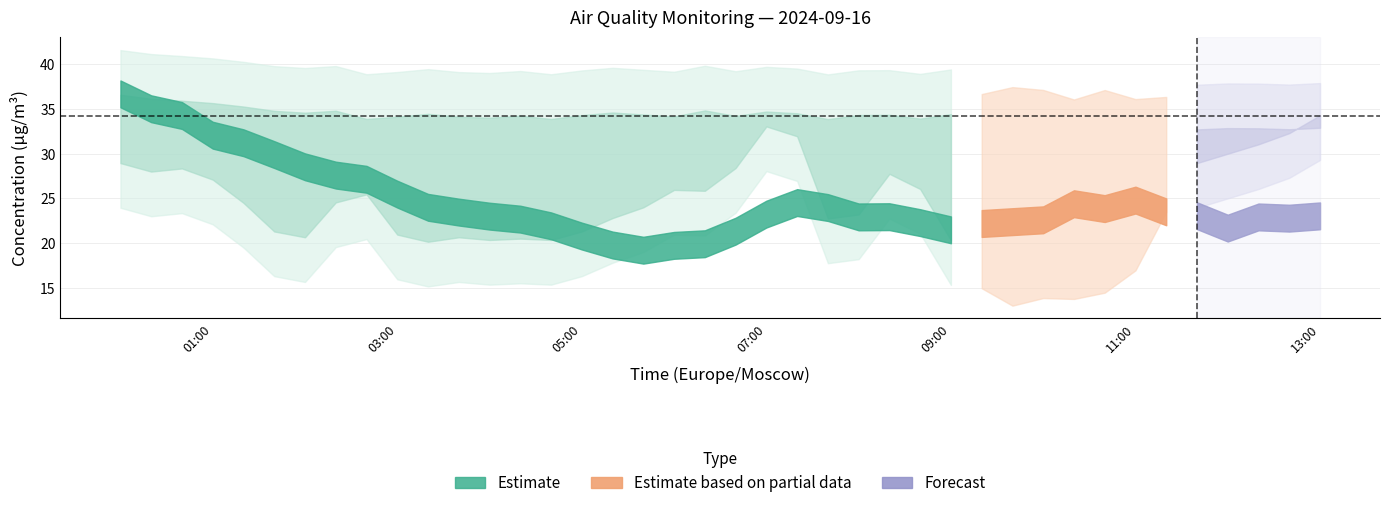

At how many categories does at least one series exceed 28?

40